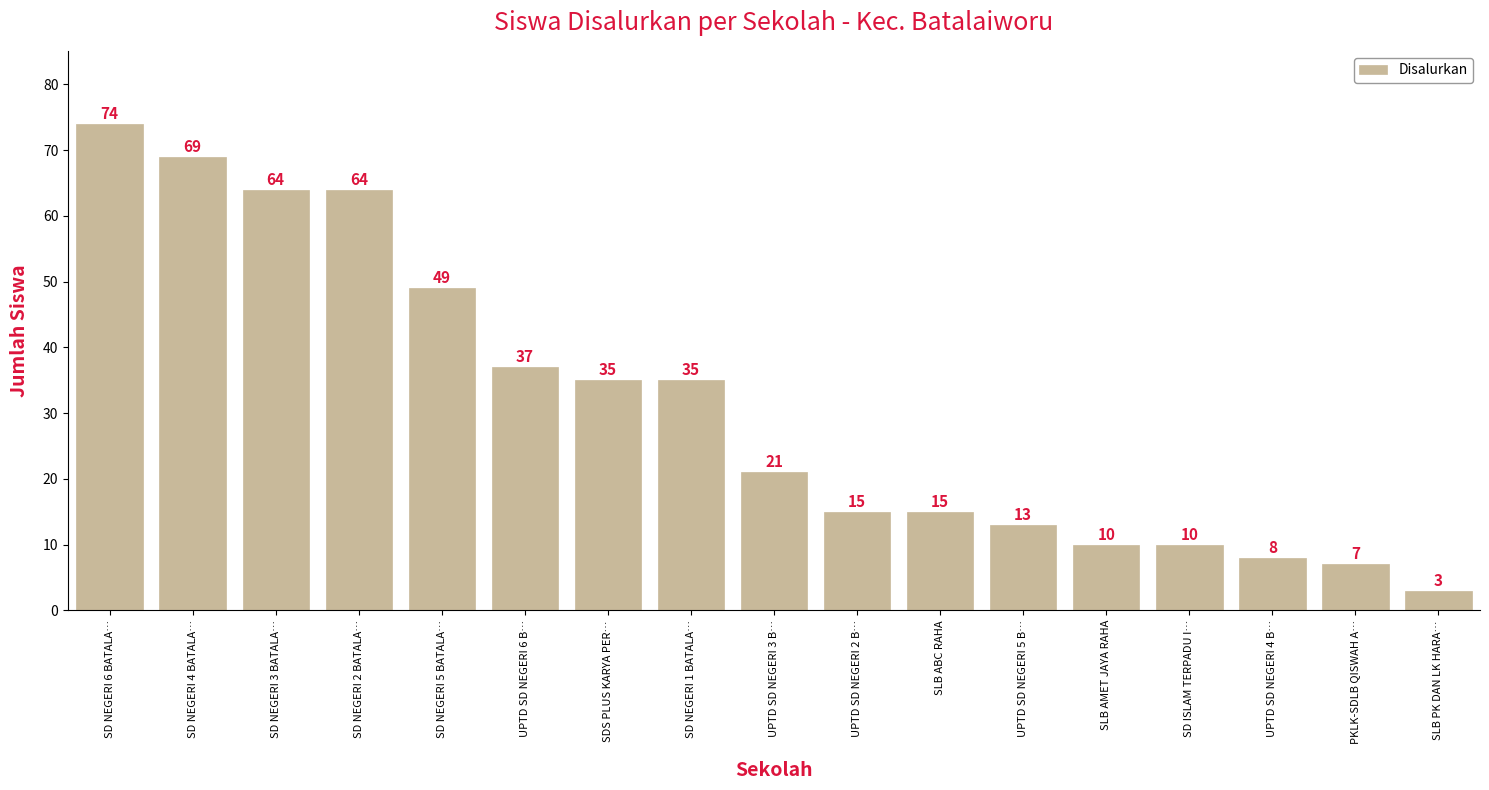

True or false: the data shows 10 at SLB ABC RAHA.

False